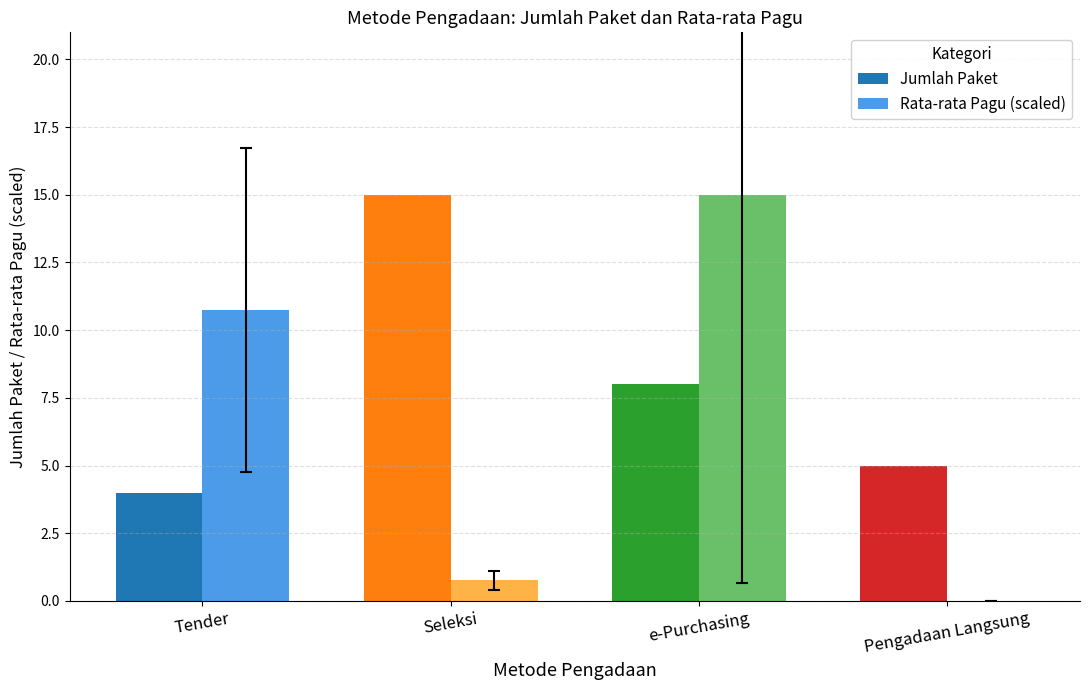

How many series are shown in this chart?

2